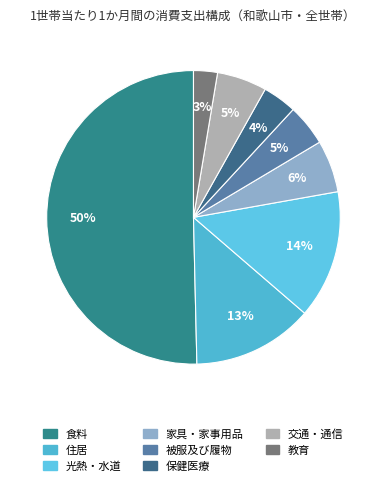

Combined, what portion of the pie is 交通・通信 and 住居?

18.8%